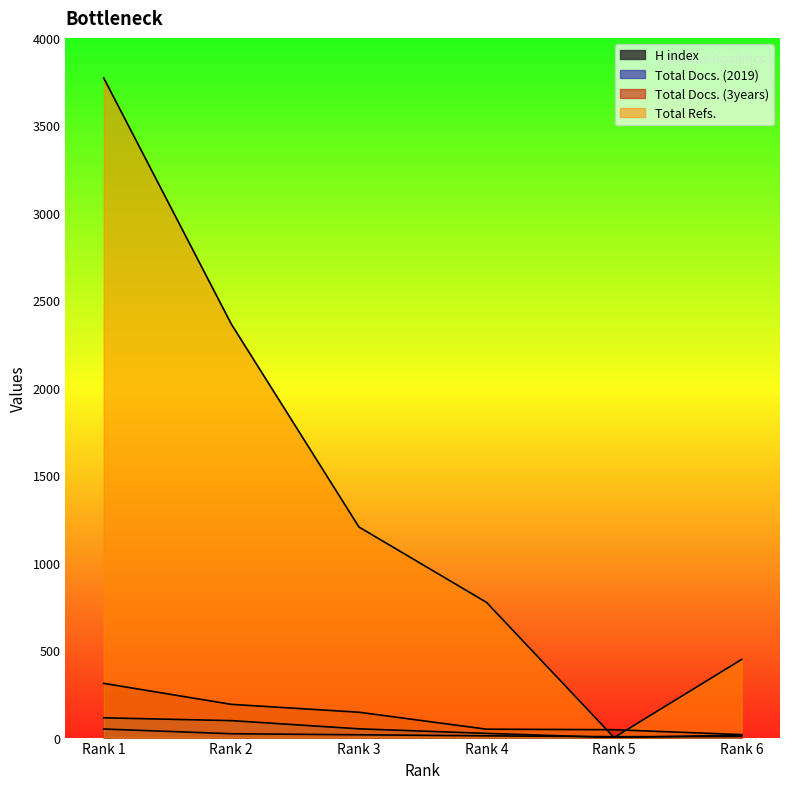

At Rank 5, list the series in order from smallest to largest.

Total Docs. (2019), Total Refs., H index, Total Docs. (3years)